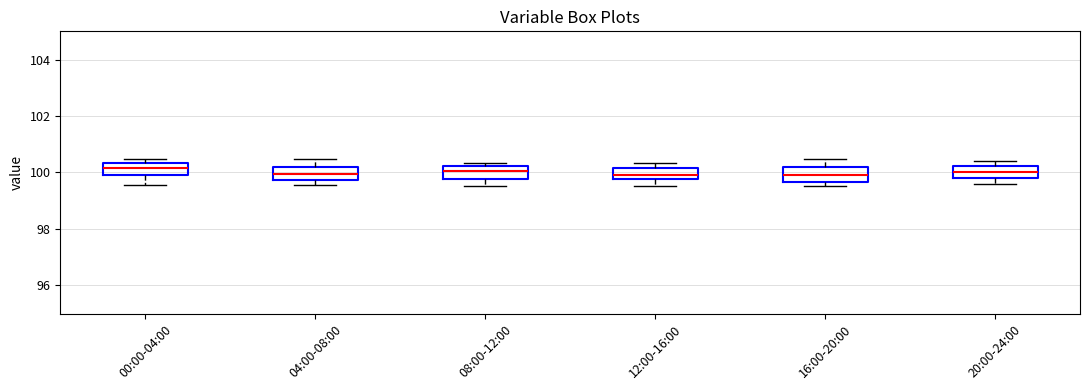

Reading left to right, read every box against the y-axis: the position of its median line, the range the box covers, and the ends of its whiskers. The values are not printed on the chart, so give them approximately, as read against the axis.

00:00-04:00: median 100.2, box 100.0 to 100.4, whiskers 99.6 to 100.4 (just above the box's upper edge)
04:00-08:00: median 100.0, box 99.8 to 100.2, whiskers 99.6 to 100.4
08:00-12:00: median 100.0, box 99.8 to 100.2, whiskers 99.6 to 100.4
12:00-16:00: median 100.0, box 99.8 to 100.2, whiskers 99.6 to 100.4
16:00-20:00: median 100.0, box 99.6 to 100.2, whiskers 99.6 (just below the box's lower edge) to 100.4
20:00-24:00: median 100.0, box 99.8 to 100.2, whiskers 99.6 to 100.4